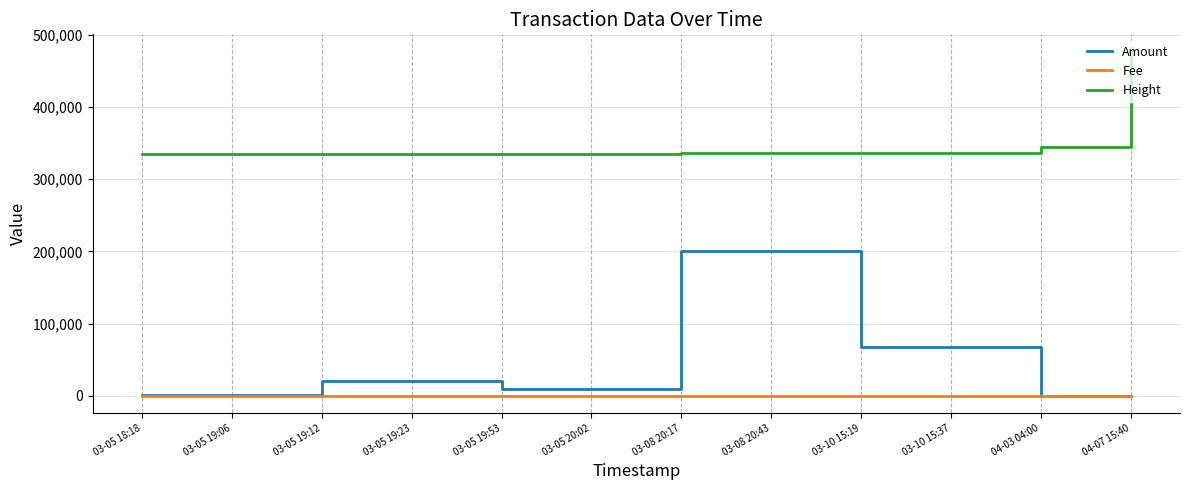

What is the difference between the maximum and second lowest values in the Fee series?

19.0